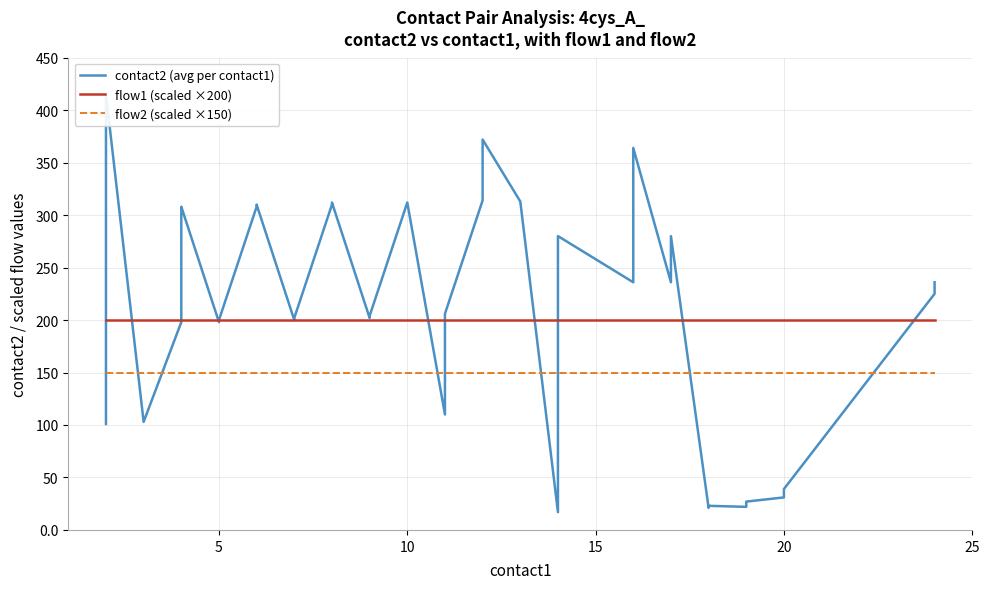

Does the chart have visible grid lines?

Yes